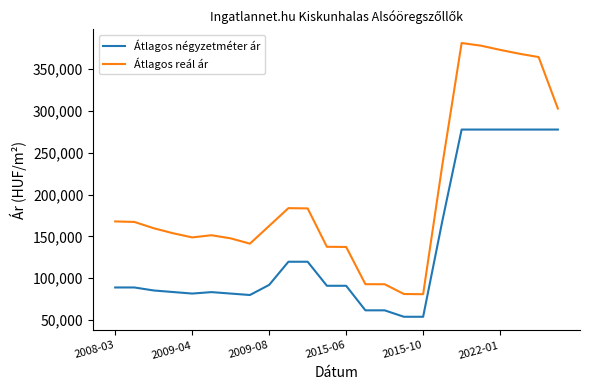

What is the difference between the maximum and minimum values in the Átlagos négyzetméter ár series?

223931